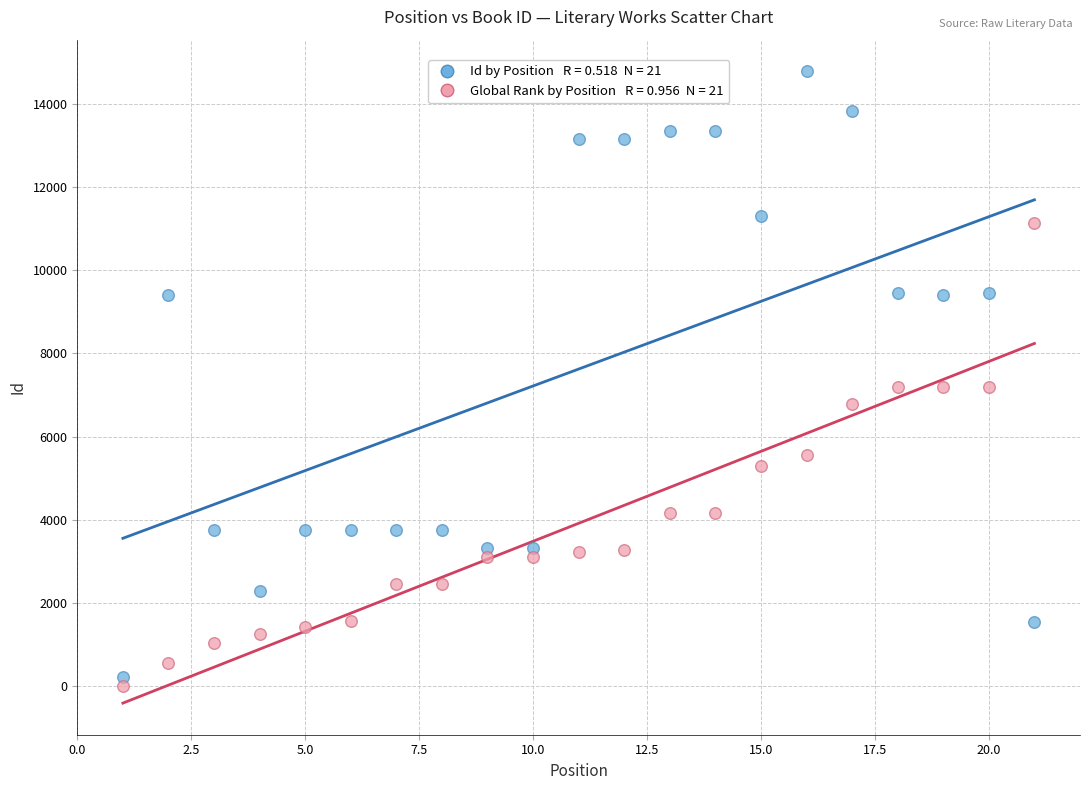

Across all data points, what is the range of Y values (max minus min)?

14779